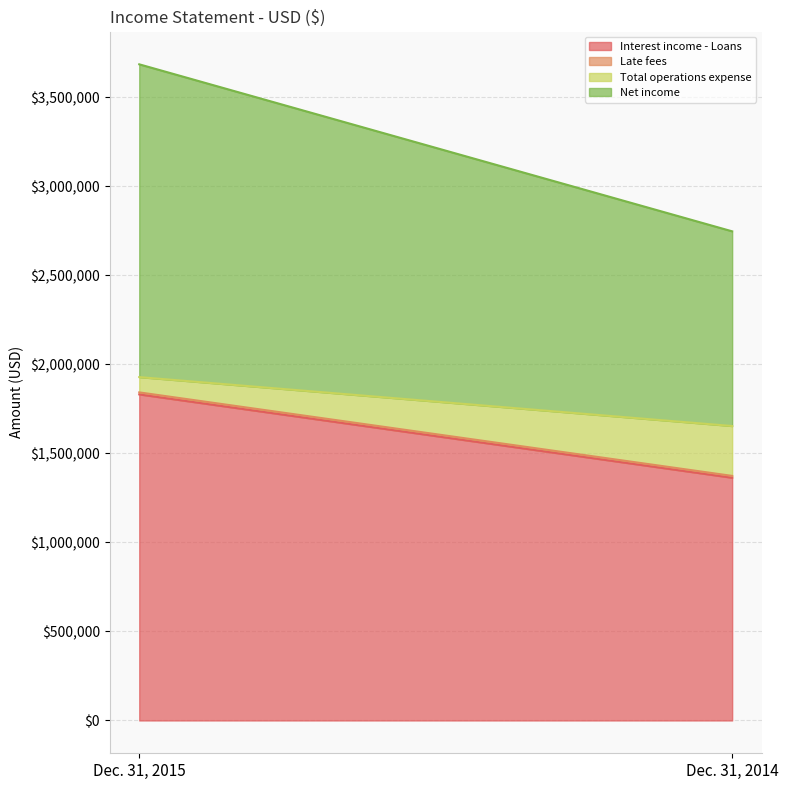

How many categories are shown in the chart?

2